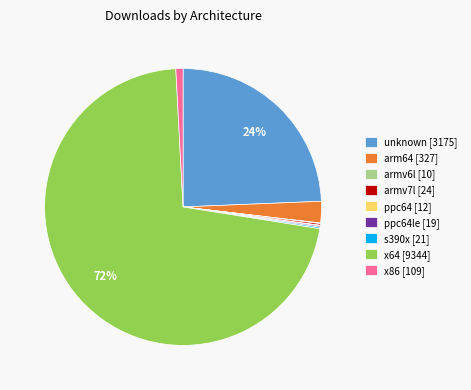

To the nearest percent, what is the difference between the largest and smallest slice percentages?

72%